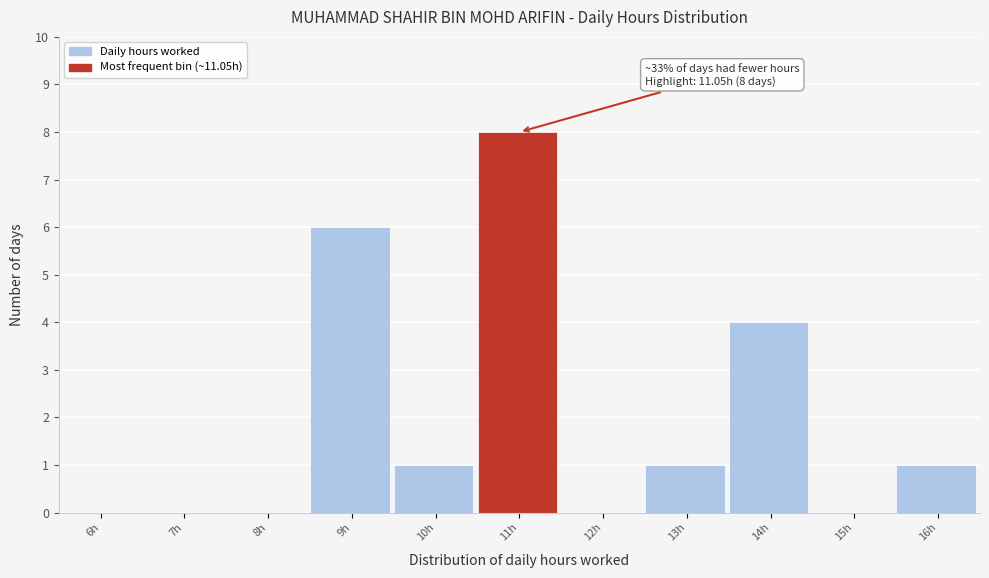

Reading left to right, list all the values displayed in this chart.

6h=0	7h=0	8h=0	9h=6	10h=1	11h=8	12h=0	13h=1	14h=4	15h=0	16h=1